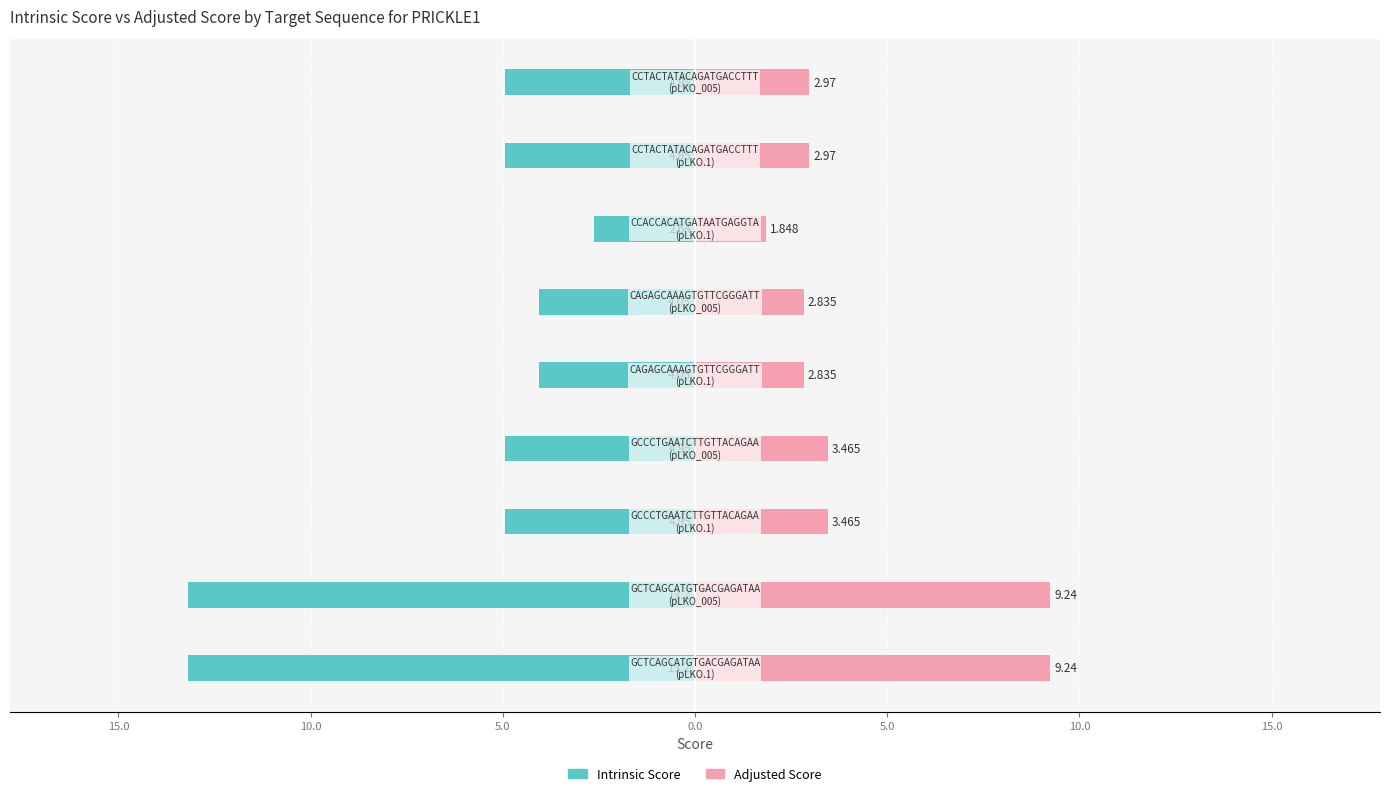

Between 5.0 and 5.0, which series saw the biggest shift?

Intrinsic Score